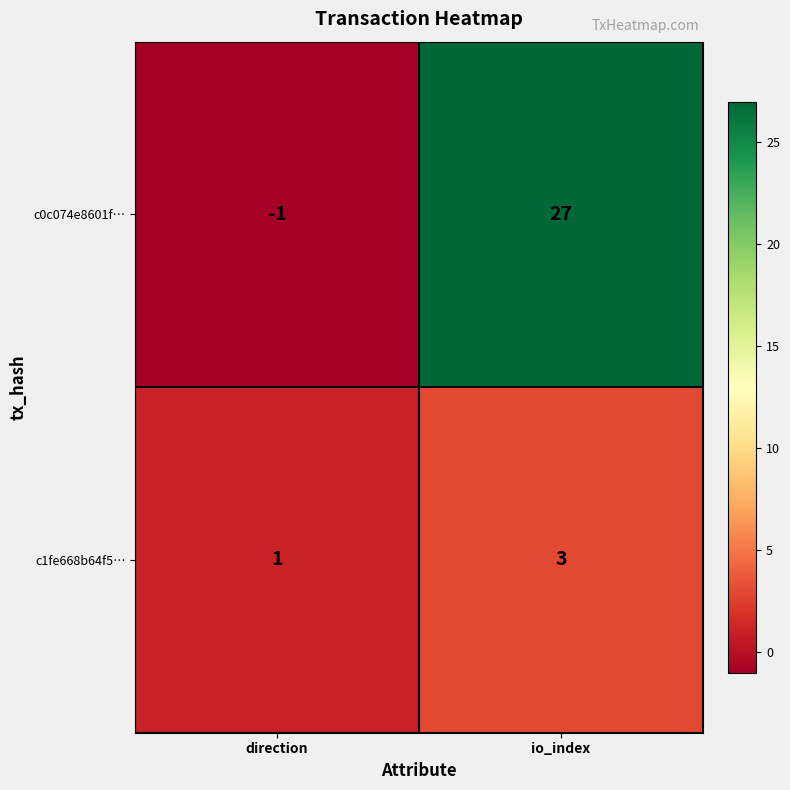

Count the number of data series in this chart.

2